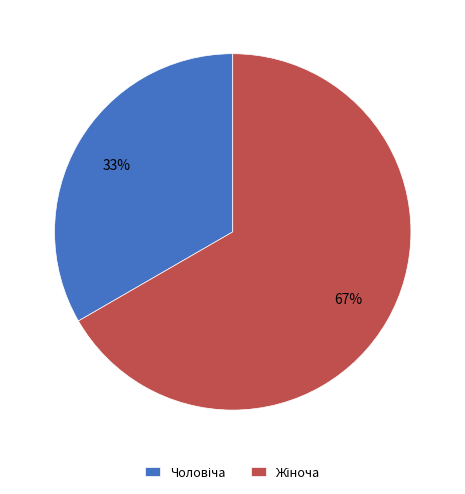

To the nearest percent, what is the average slice percentage?

50%